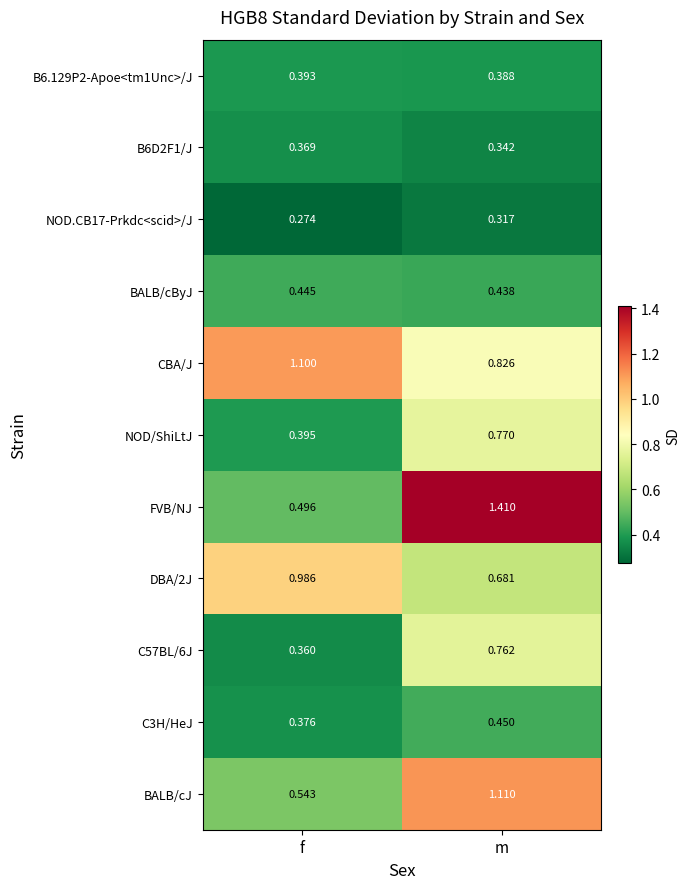

At which category is the sum across all series the highest?

m